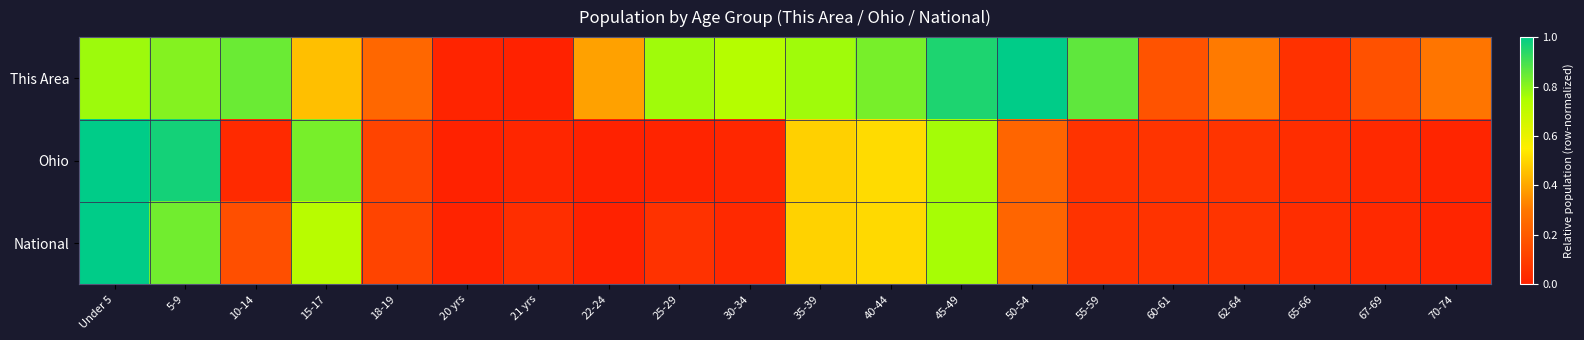

Between 10-14 and 20 yrs, which series saw the biggest shift?

This Area